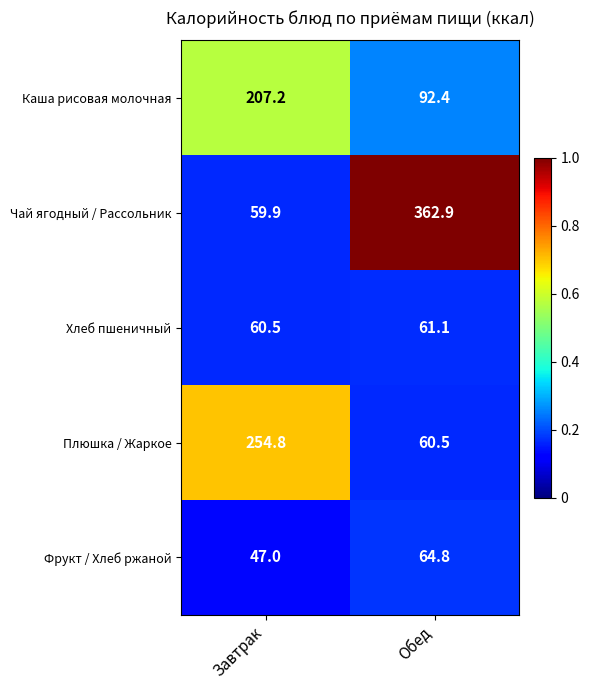

Reading right to left, list all the values displayed in this chart.

Каша рисовая молочная: 92.4	207.2
Чай ягодный / Рассольник: 362.9	59.9
Хлеб пшеничный: 61.1	60.5
Плюшка / Жаркое: 60.5	254.8
Фрукт / Хлеб ржаной: 64.8	47.0